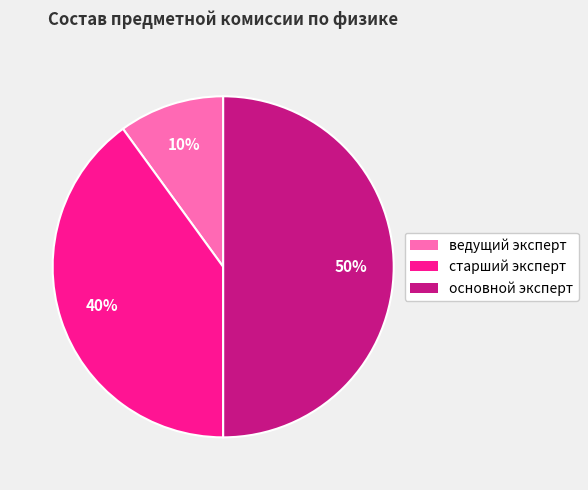

Is the sum of основной эксперт and ведущий эксперт greater than half?

Yes